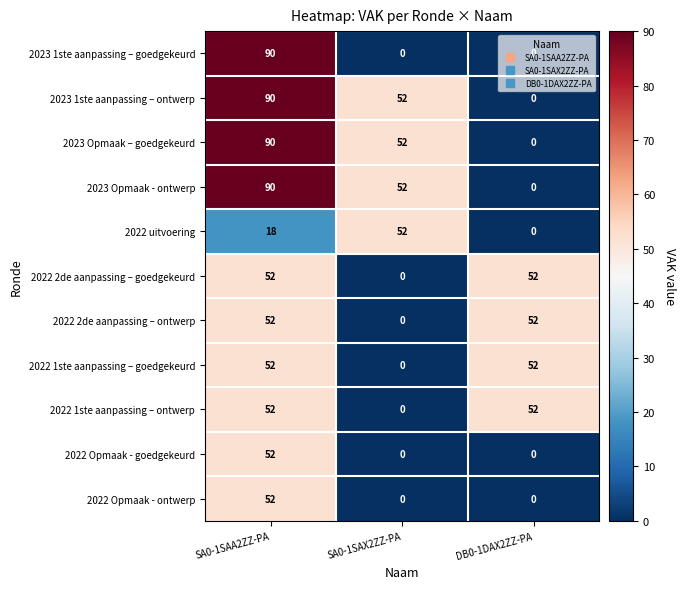

At which category is the sum across all series the highest?

SA0-1SAA2ZZ-PA